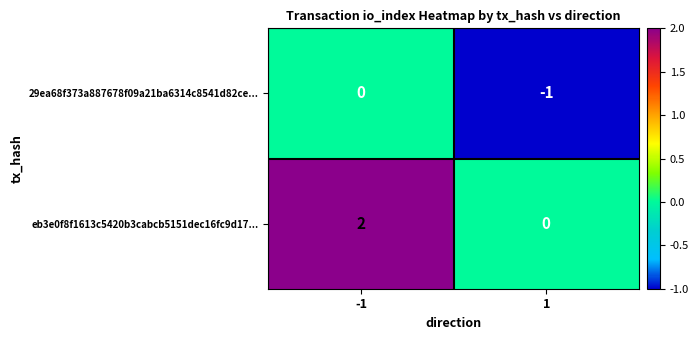

Which series changed the most between -1 and 1?

eb3e0f8f1613c5420b3cabcb5151dec16fc9d17...